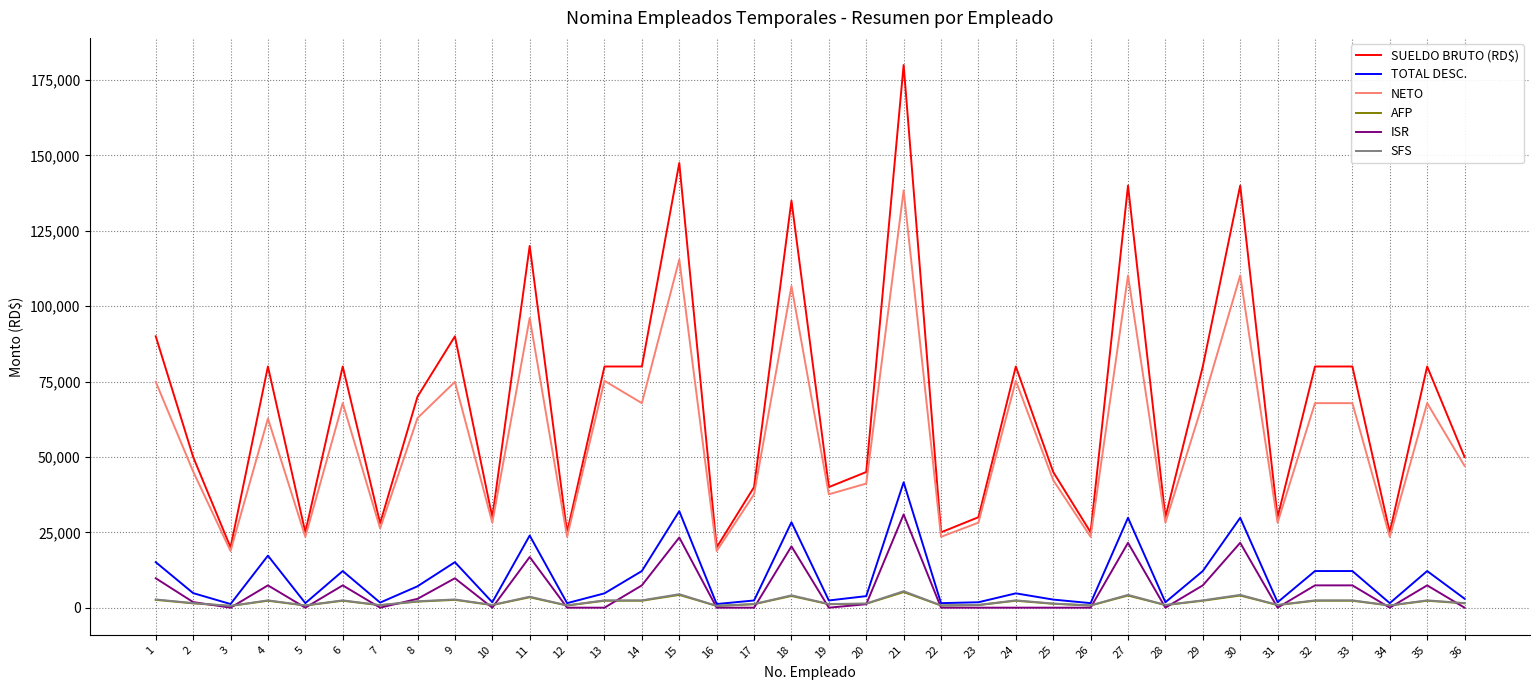

What is the maximum value for SUELDO BRUTO (RD$)?

180000.0